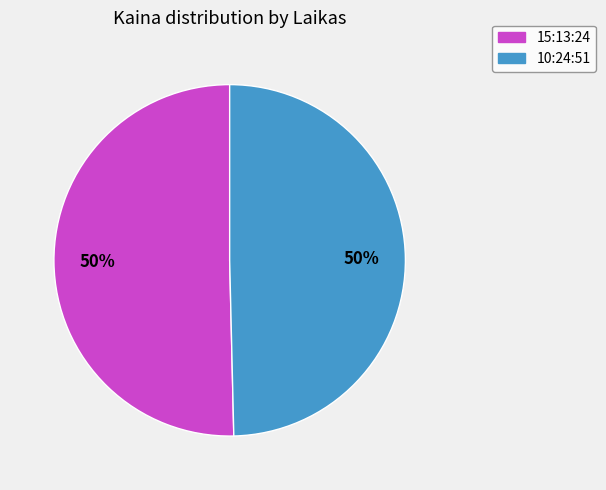

Combined, do 15:13:24 and 10:24:51 account for over 50%?

Yes